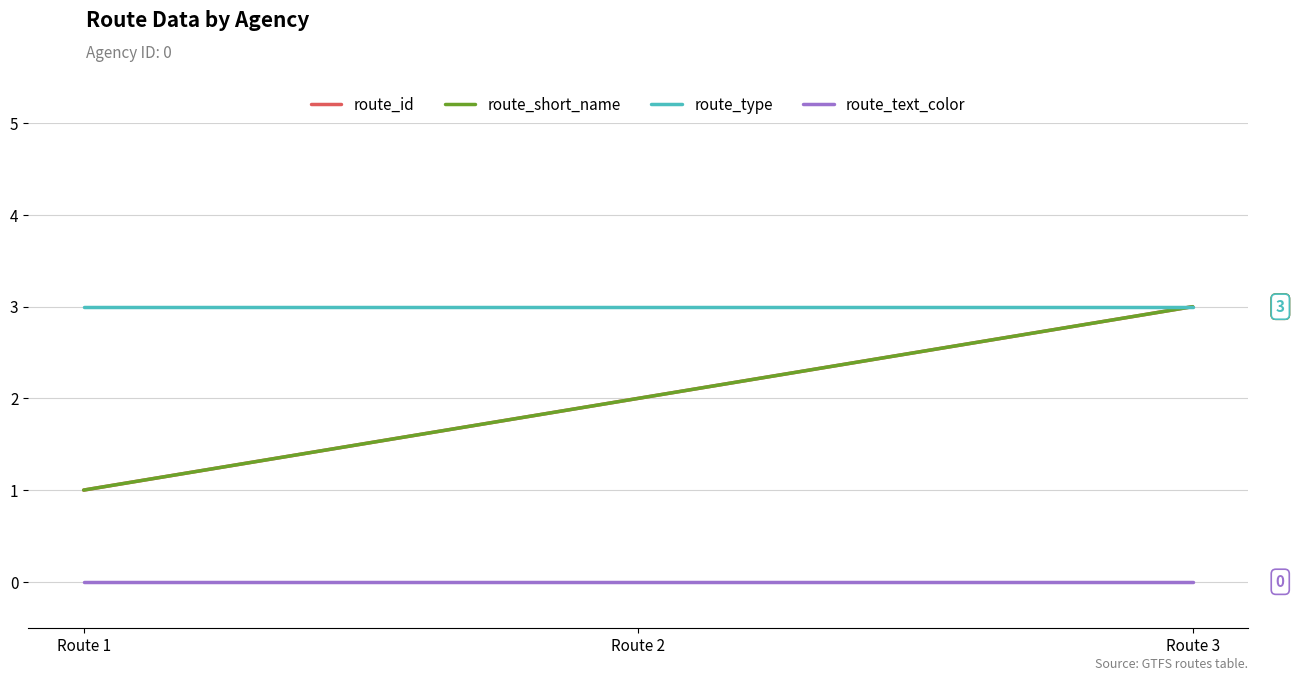

How many lines are shown in the chart?

4